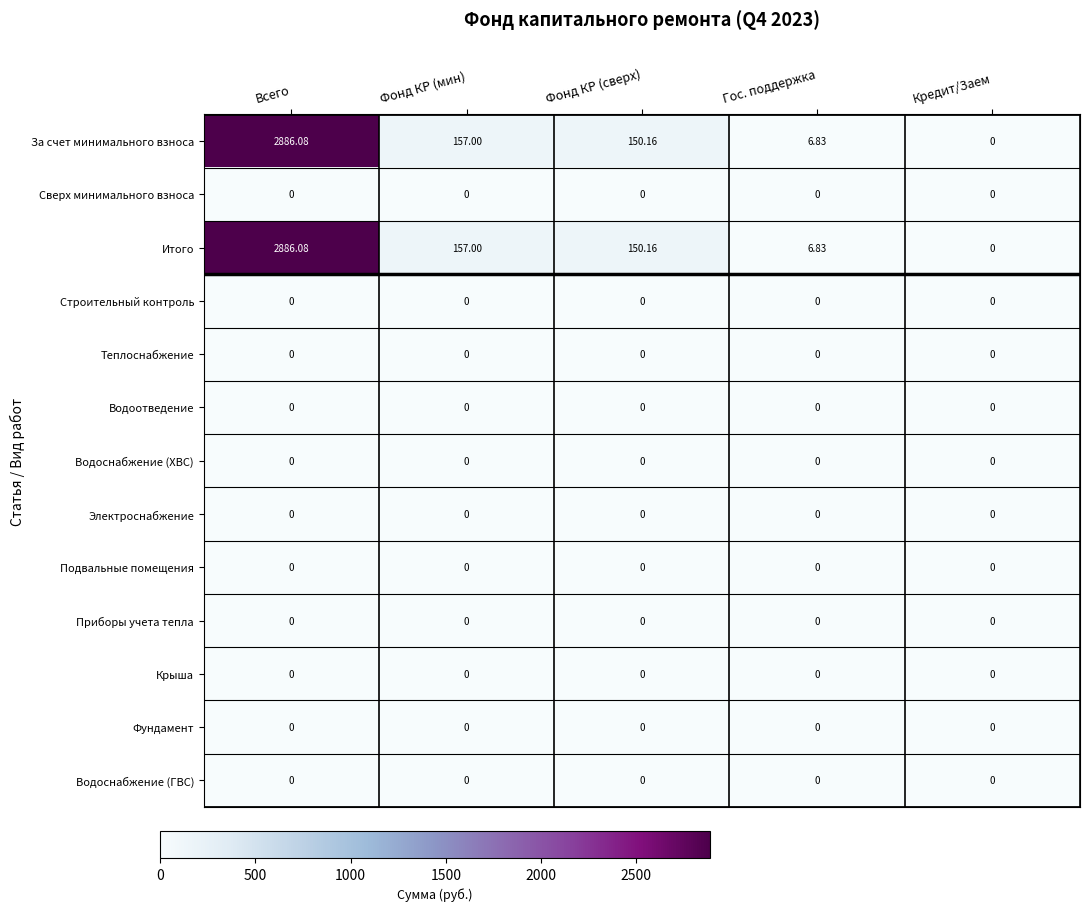

At which category is the sum across all series the highest?

Всего